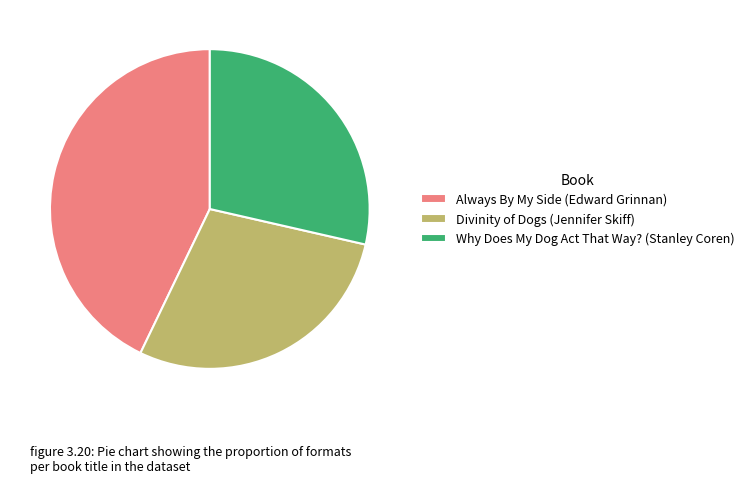

Combined, do Why Does My Dog Act That Way? (Stanley Coren) and Always By My Side (Edward Grinnan) account for over 50%?

Yes